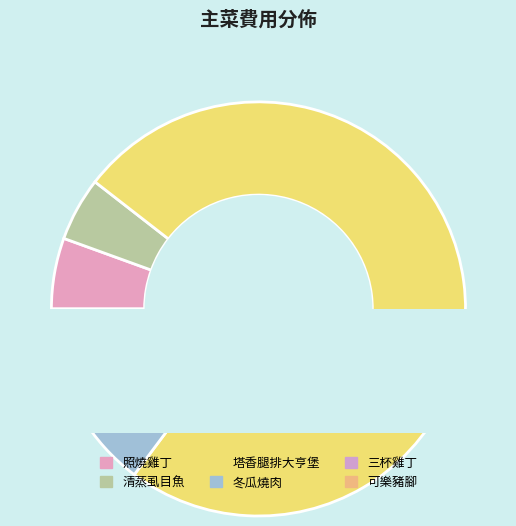

True or false: 可樂豬腳 accounts for 1% of the total.

False